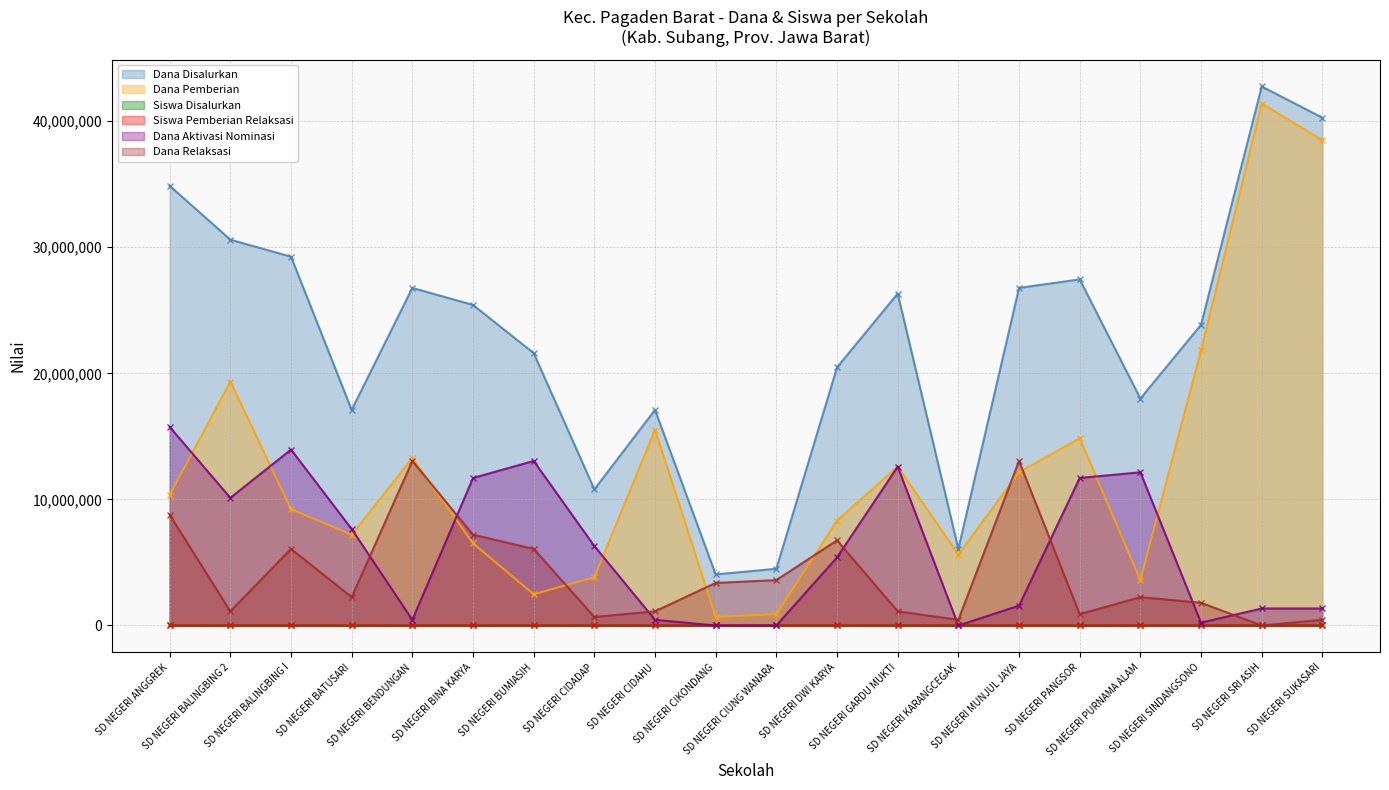

What is the label of the 20th point from the right?

SD NEGERI ANGGREK